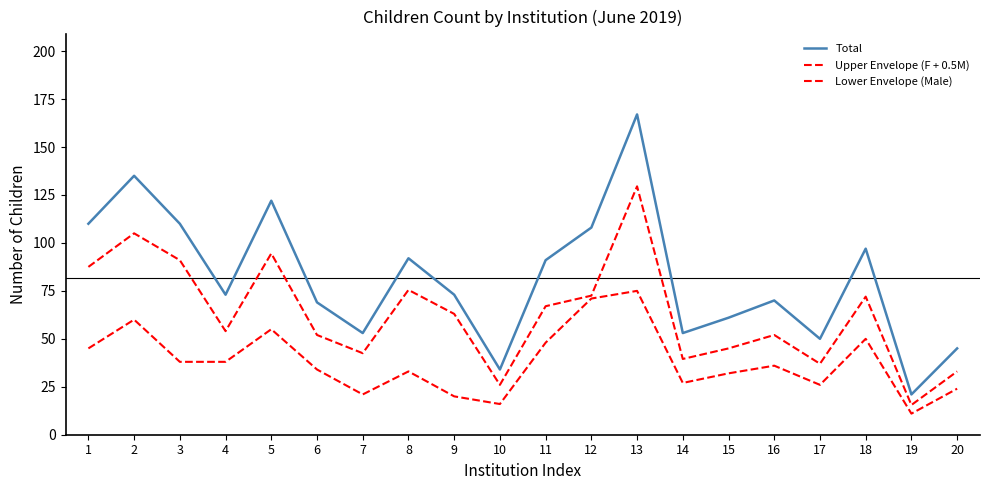

How many lines are shown in the chart?

3